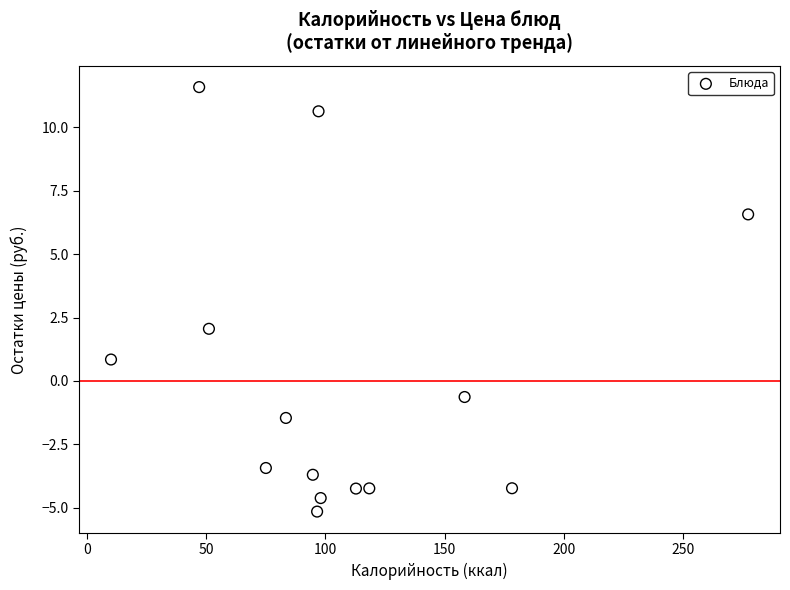

What Y value in the scatter plot is closest to 3?

2.1